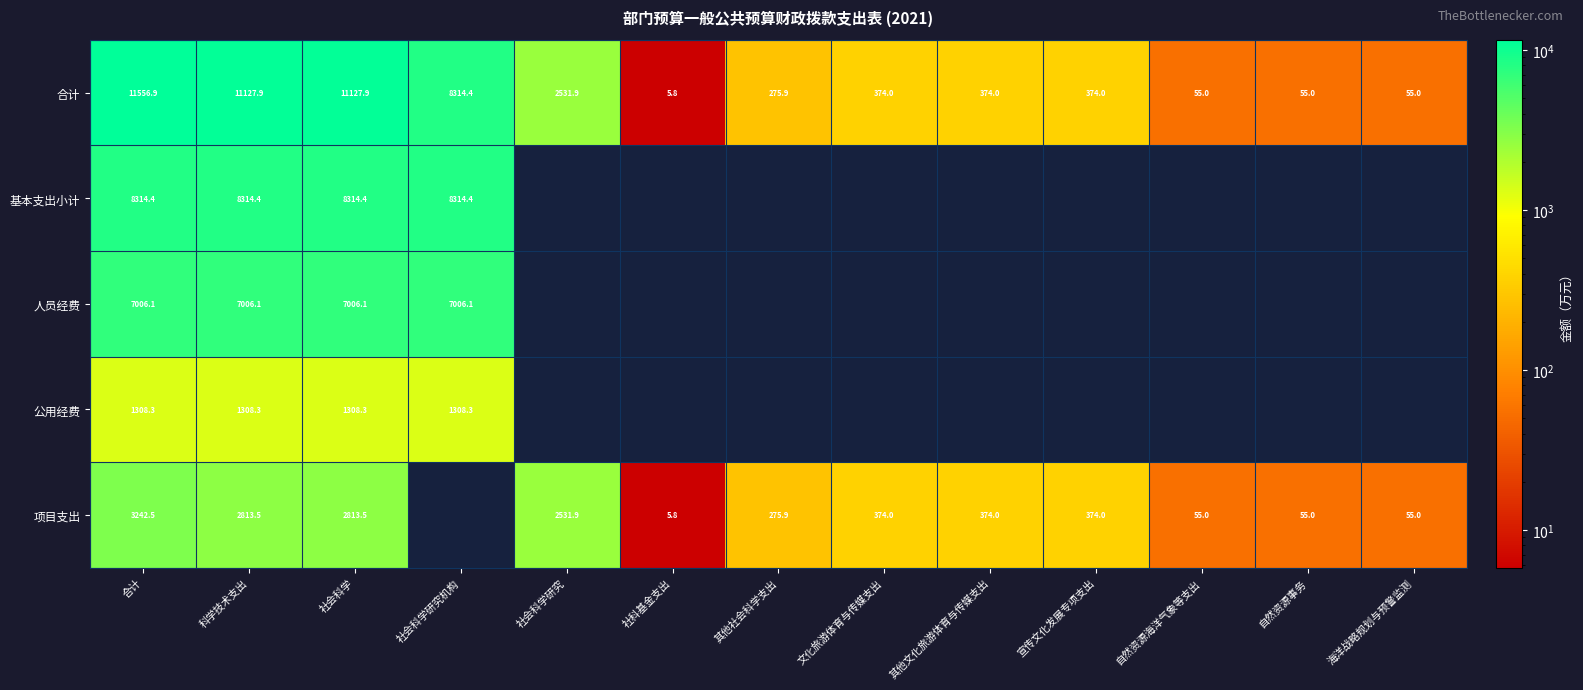

At which label does 合计 reach its peak?

合计